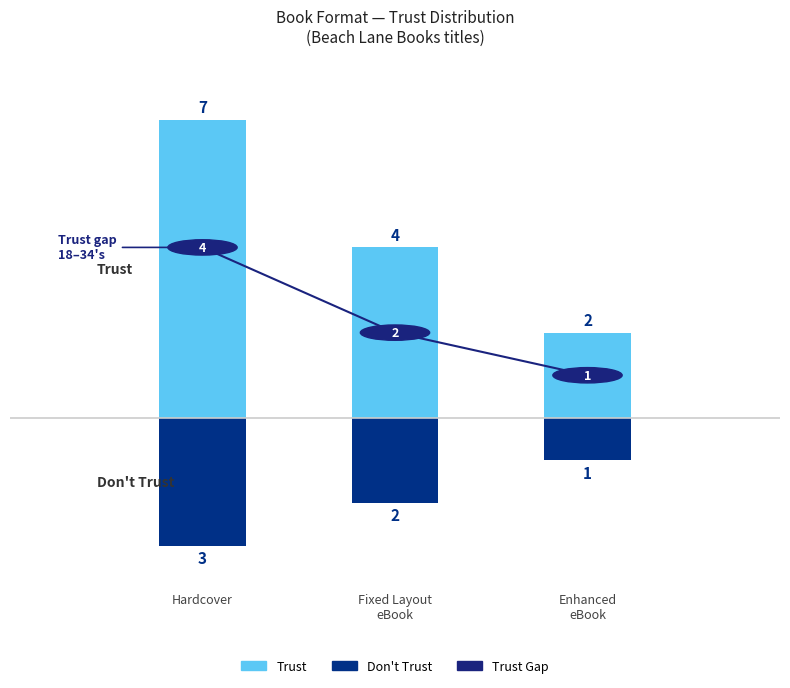

What is the total value across all series at Hardcover?

4